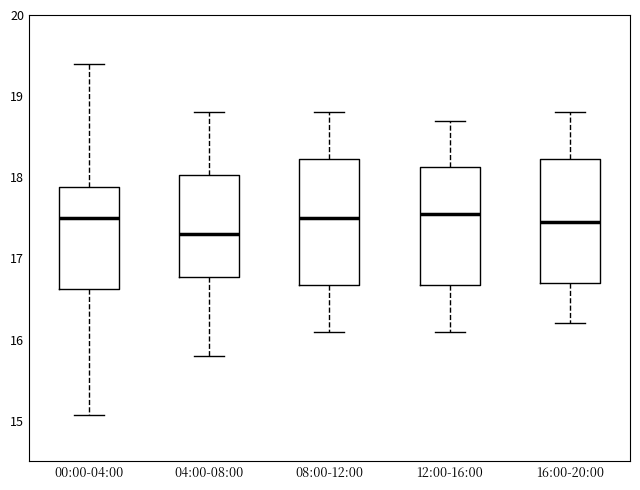

Reading left to right, read every box against the y-axis: the position of its median line, the range the box covers, and the ends of its whiskers. The values are not printed on the chart, so give them approximately, as read against the axis.

00:00-04:00: median 17.5, box 16.6 to 17.9, whiskers 15.1 to 19.4
04:00-08:00: median 17.3, box 16.8 to 18.0, whiskers 15.8 to 18.8
08:00-12:00: median 17.5, box 16.7 to 18.2, whiskers 16.1 to 18.8
12:00-16:00: median 17.6, box 16.7 to 18.1, whiskers 16.1 to 18.7
16:00-20:00: median 17.5, box 16.7 to 18.2, whiskers 16.2 to 18.8